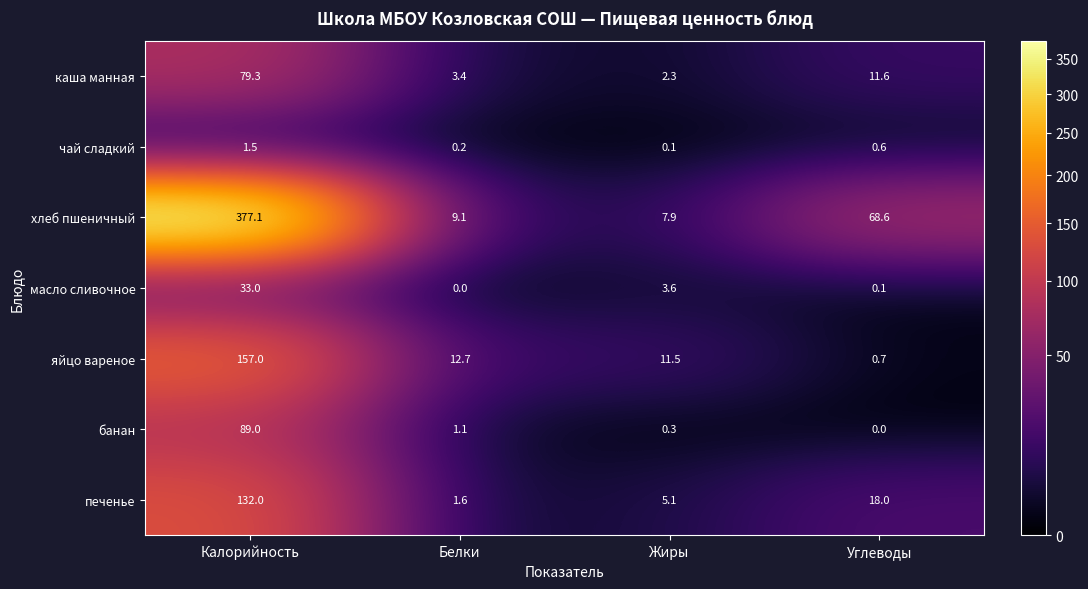

What is the difference between the печенье values at Углеводы and Жиры?

12.9